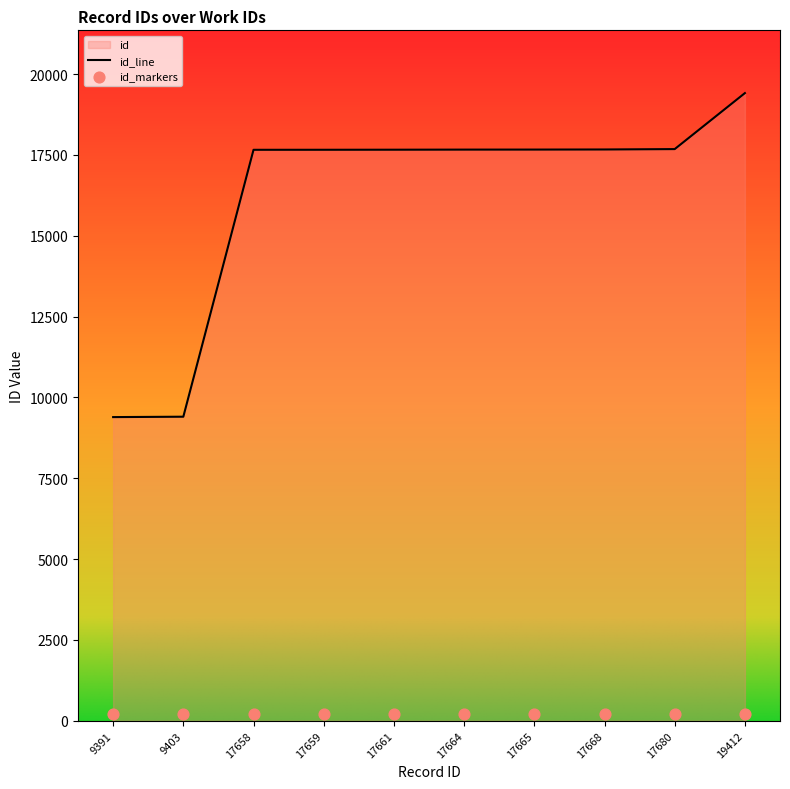

Is it true that id_line equals 17661 at 17661?

True